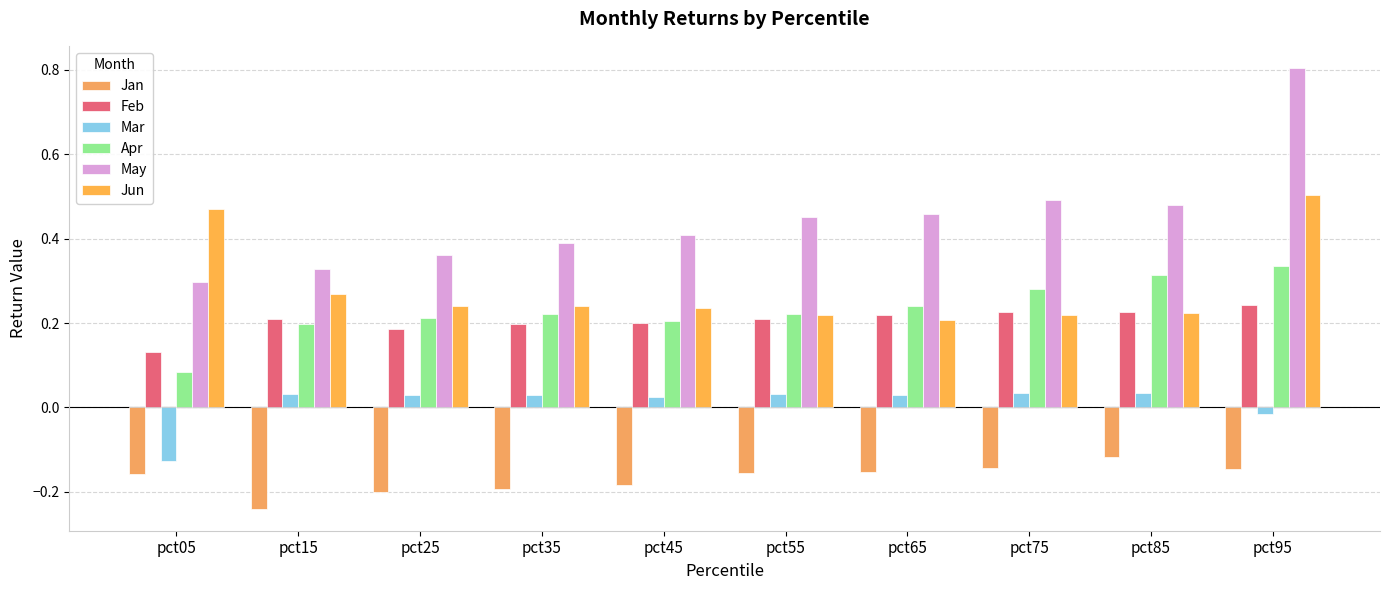

Reading left to right, transcribe all the data shown in this chart.

Jan: -0.2	-0.2	-0.2	-0.2	-0.2	-0.2	-0.2	-0.1	-0.1	-0.1
Feb: 0.1	0.2	0.2	0.2	0.2	0.2	0.2	0.2	0.2	0.2
Mar: -0.1	0.0	0.0	0.0	0.0	0.0	0.0	0.0	0.0	-0.0
Apr: 0.1	0.2	0.2	0.2	0.2	0.2	0.2	0.3	0.3	0.3
May: 0.3	0.3	0.4	0.4	0.4	0.5	0.5	0.5	0.5	0.8
Jun: 0.5	0.3	0.2	0.2	0.2	0.2	0.2	0.2	0.2	0.5